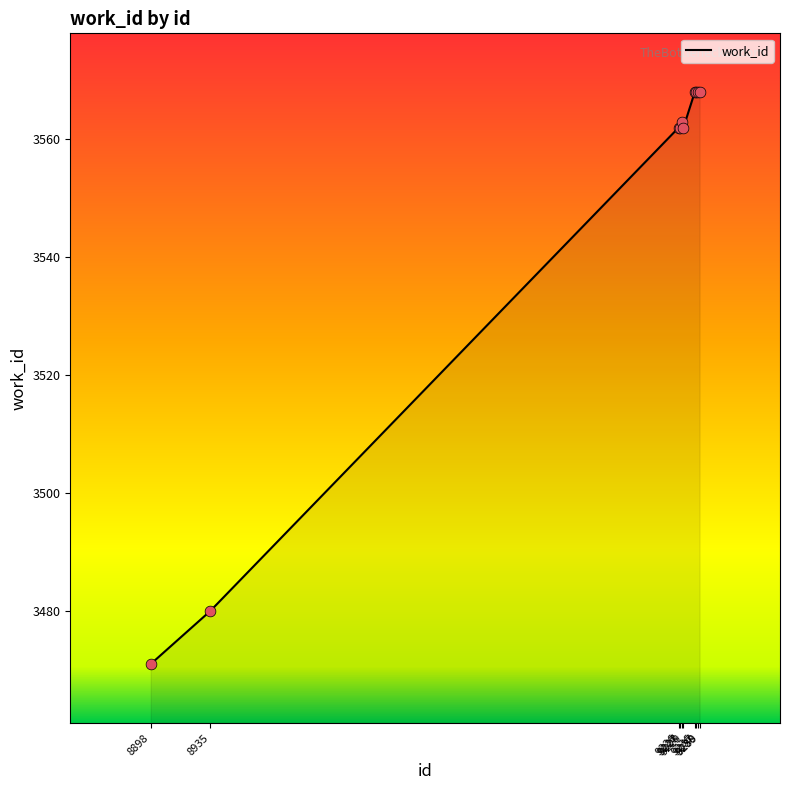

What is the change in value from 8898 to 8935?

+9